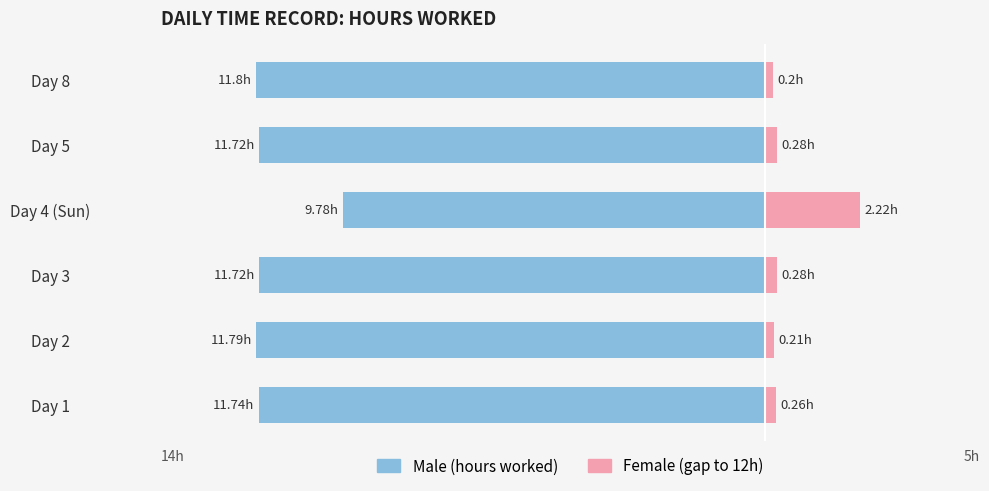

Which series has the largest range (max minus min)?

Male